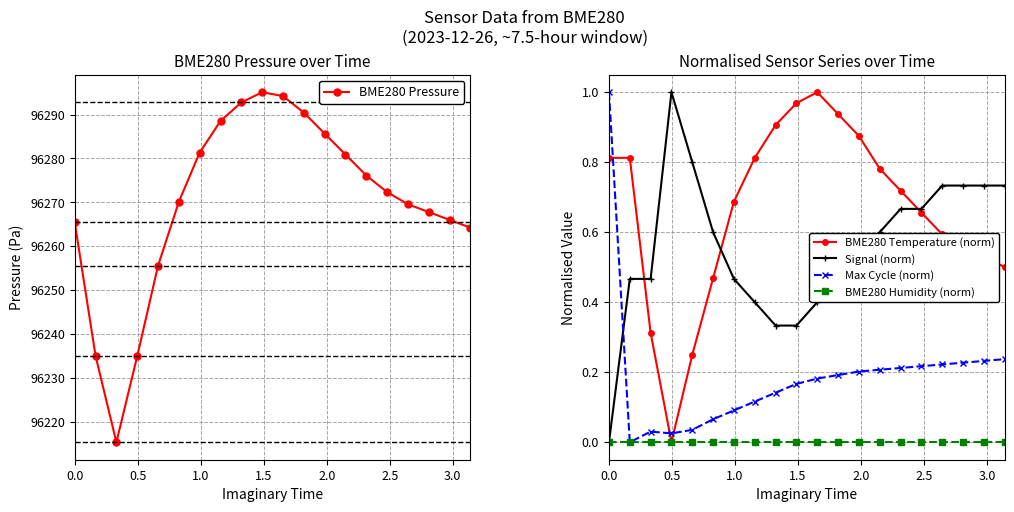

How many values in the BME280 Pressure series are below 96272?

10